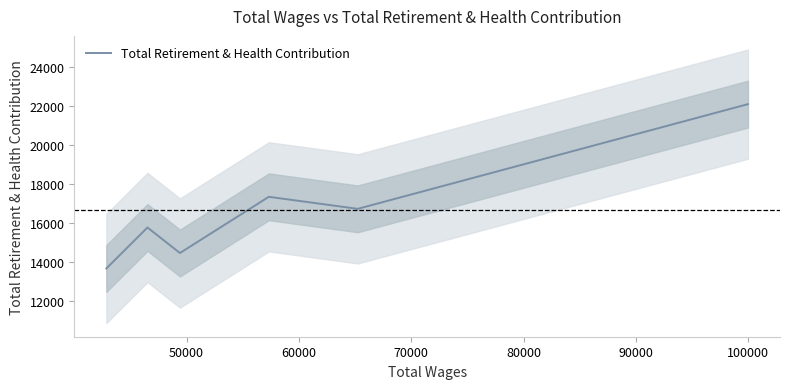

How many interior local peaks (higher than both neighbors) does the data have?

2